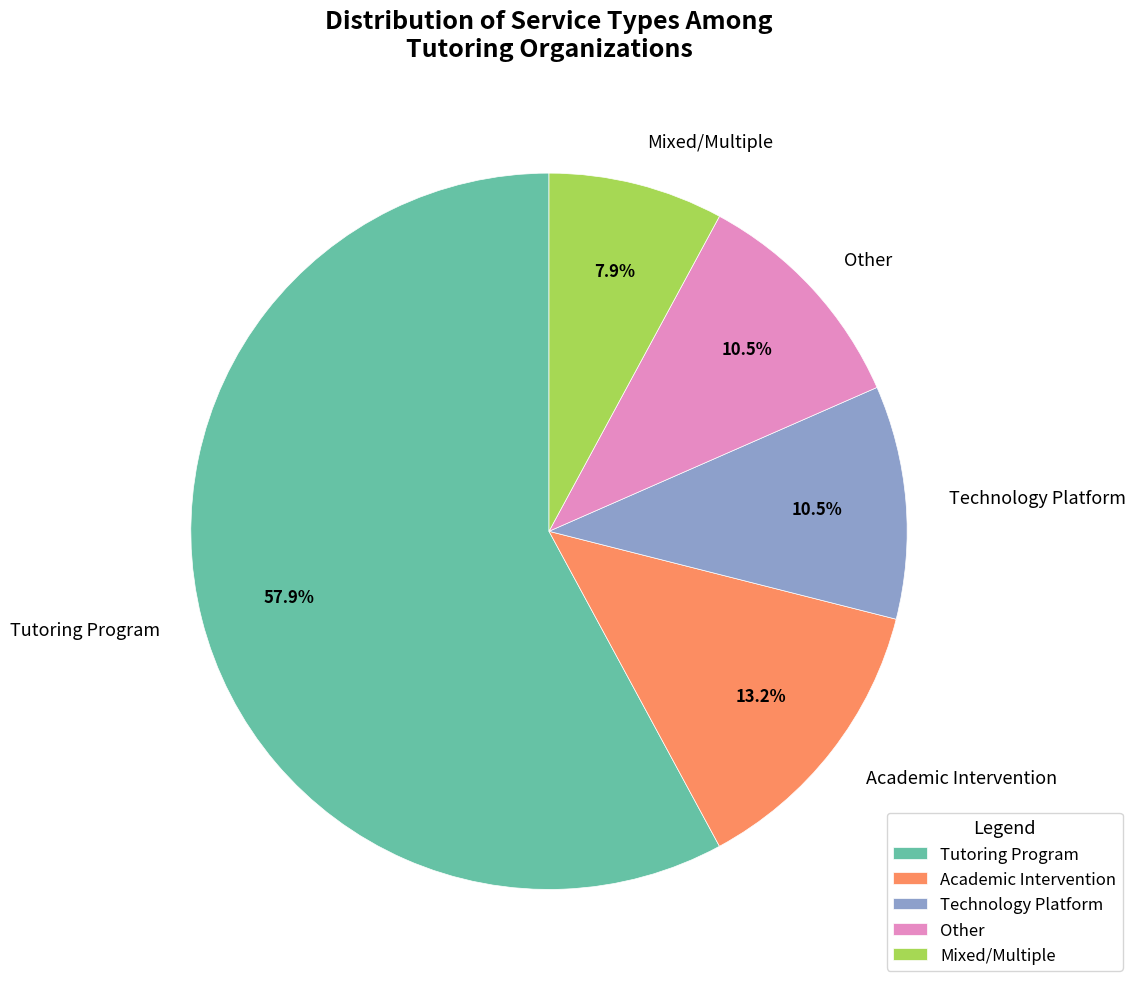

What is the smallest slice in the pie chart?

Mixed/Multiple